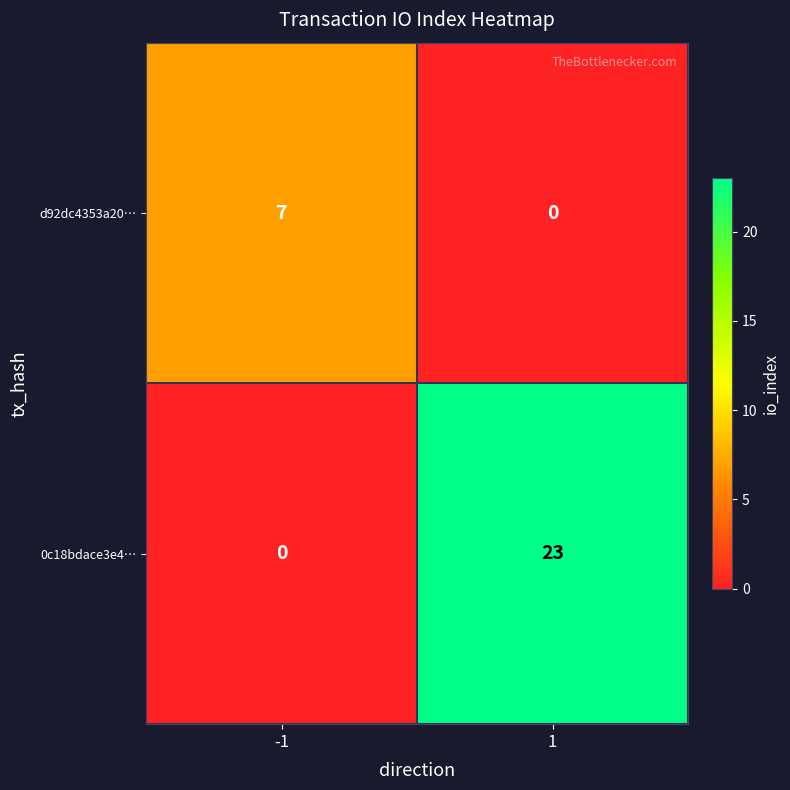

Reading left to right, list all the values displayed in this chart.

d92dc4353a20…: -1=7	1=0
0c18bdace3e4…: -1=0	1=23